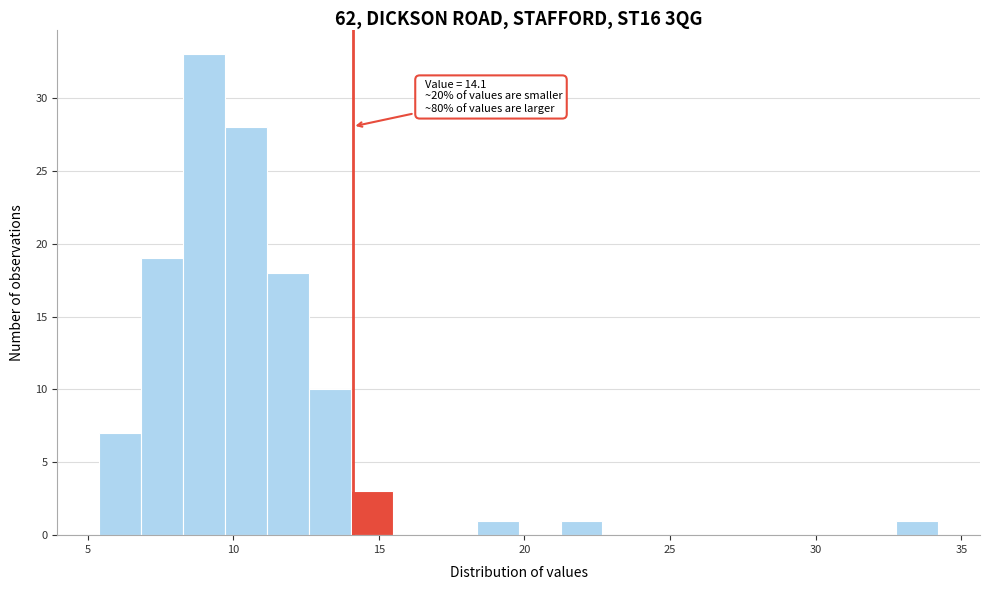

Around what value on the x-axis is the tallest bar? Give the approximate position of its centre, as read against the axis.

9.0